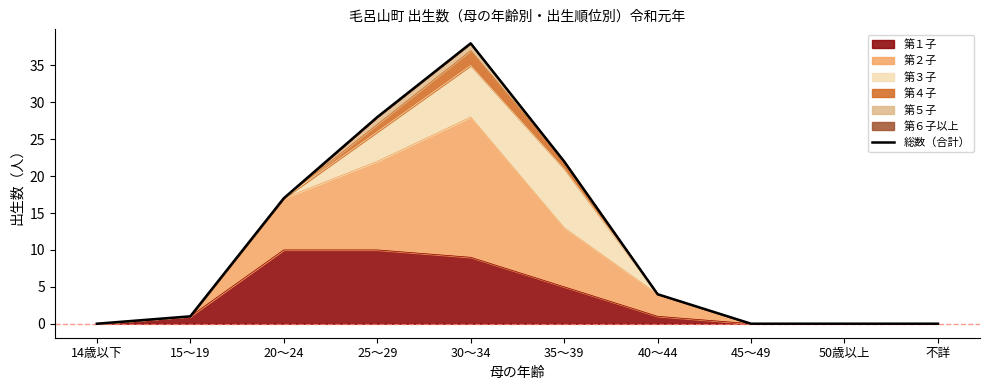

What is the difference between the maximum and minimum values?

38